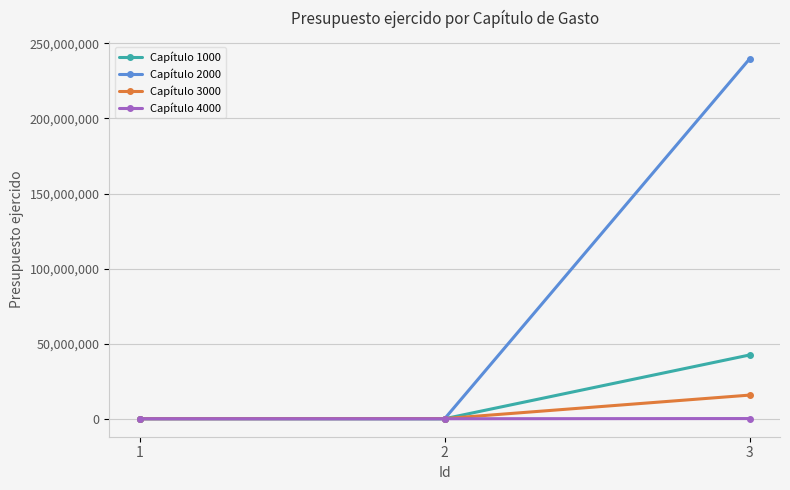

How many series are shown in this chart?

4